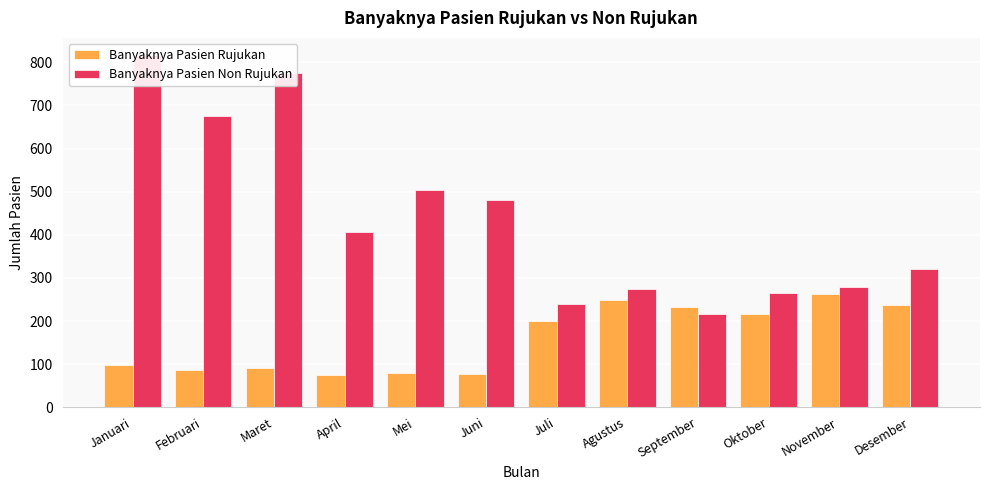

The value of Banyaknya Pasien Non Rujukan at April is 214. True or false?

False